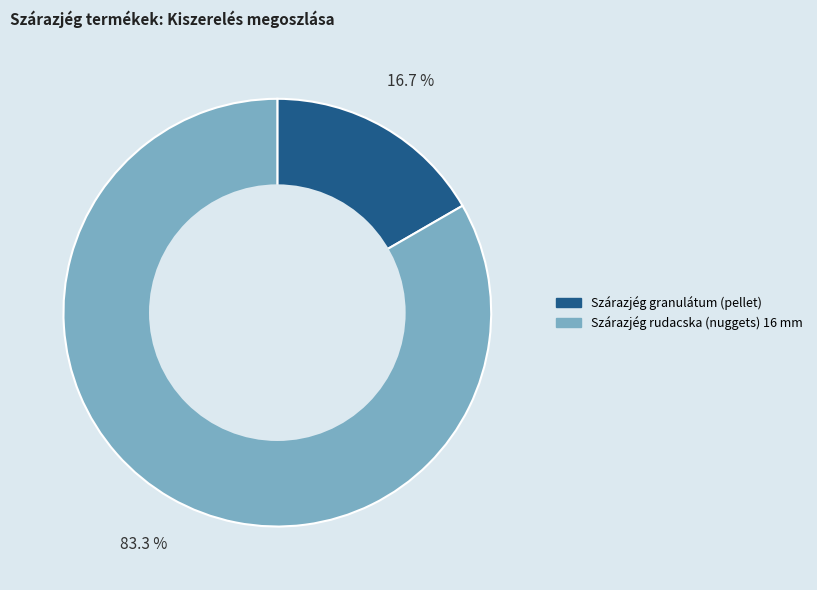

What percentage is the Szárazjég granulátum (pellet) slice, to the nearest percent?

17%